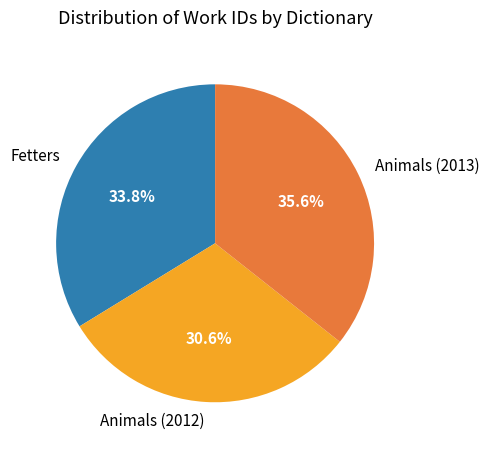

How much of the chart is everything except Fetters?

66.2%